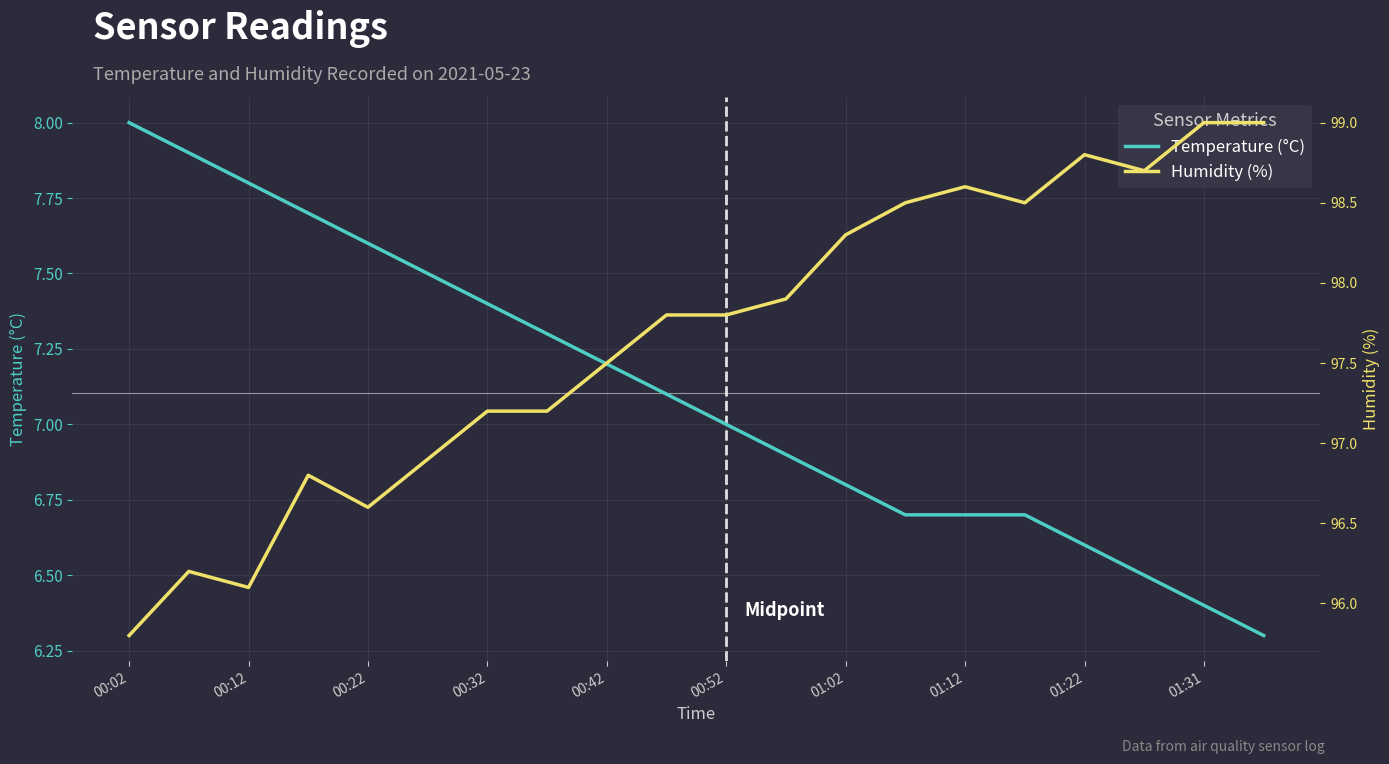

The value of Temperature (°C) at 00:32 is 7.4. True or false?

True